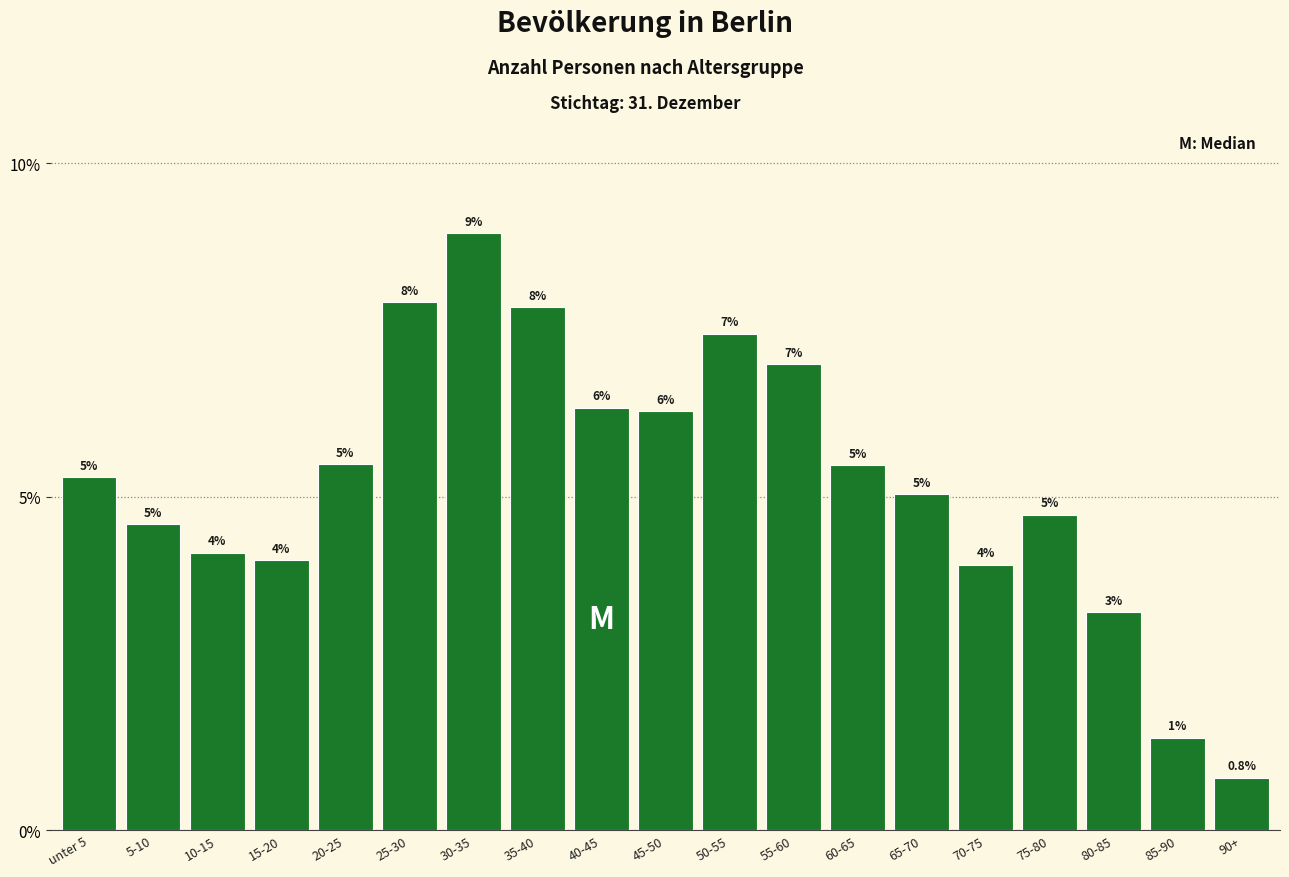

Are the bars horizontal?

No